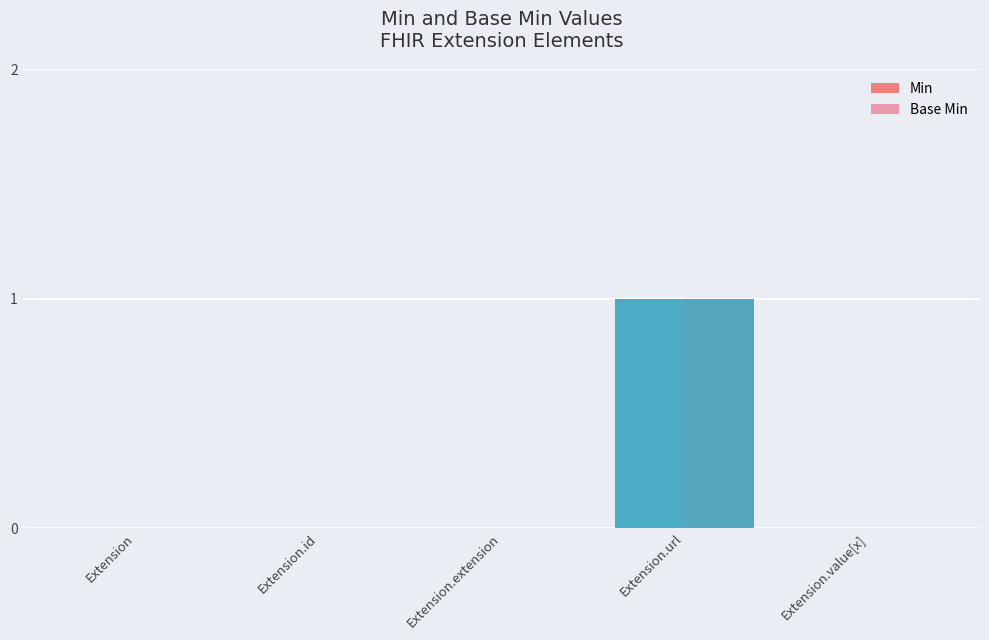

Where is Base Min nearest to the value 0?

Extension